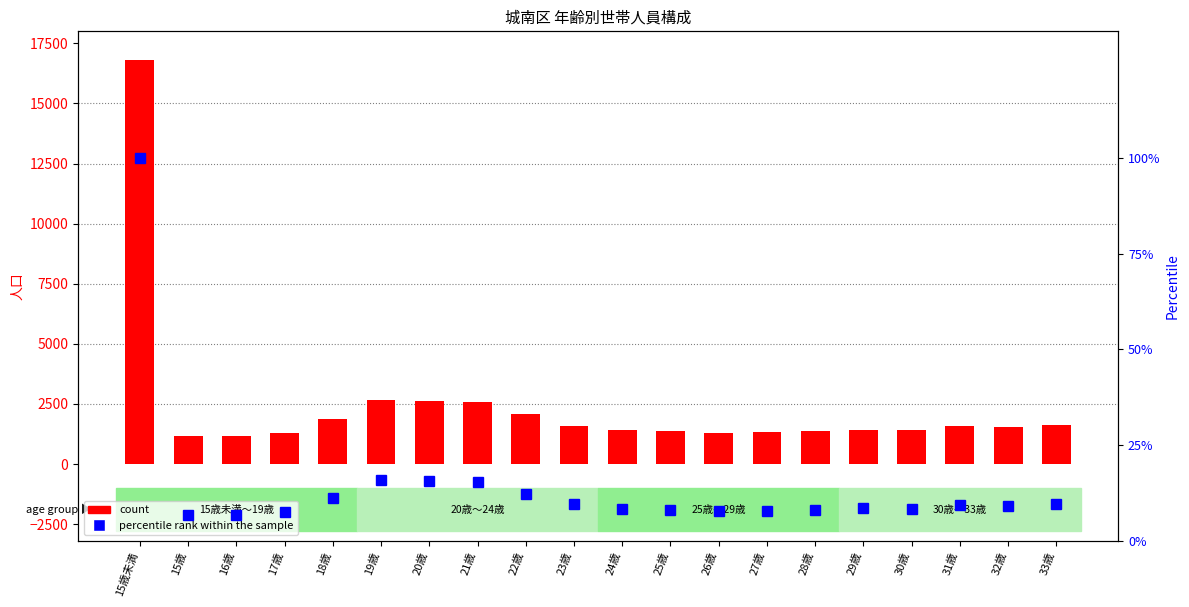

Is it true that count equals 827.9 at 17歳?

False